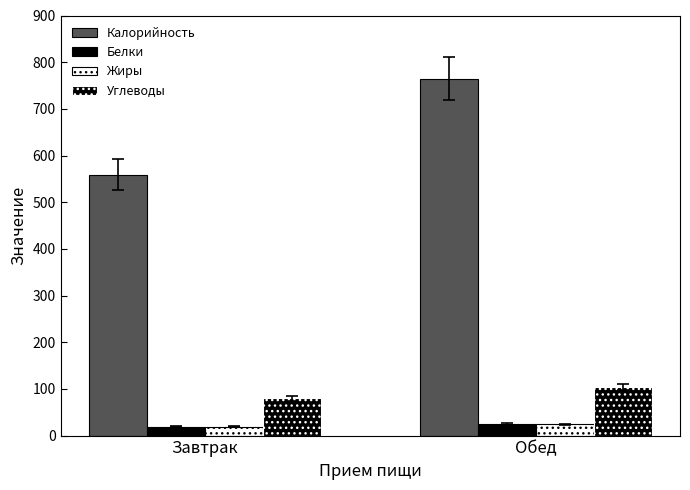

Are the bars grouped side by side (vs. stacked)?

Yes